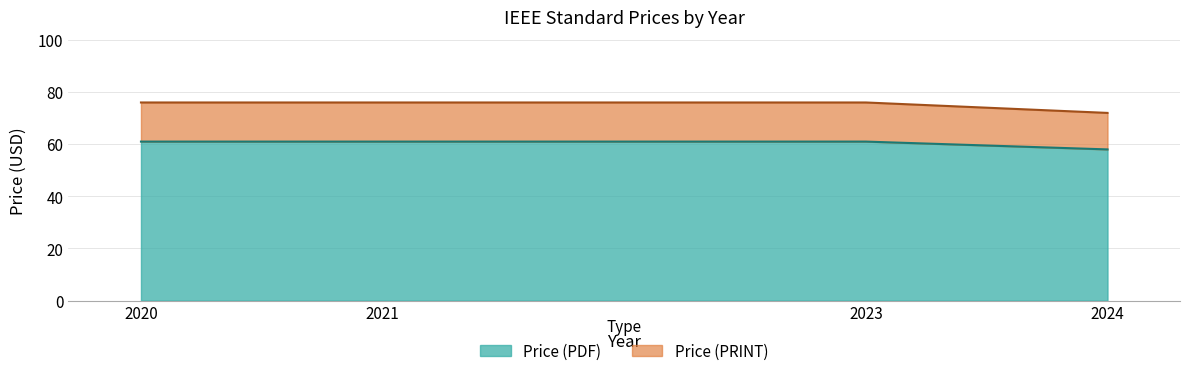

True or false: Price (PDF) and Price (PRINT) intersect in this chart.

False